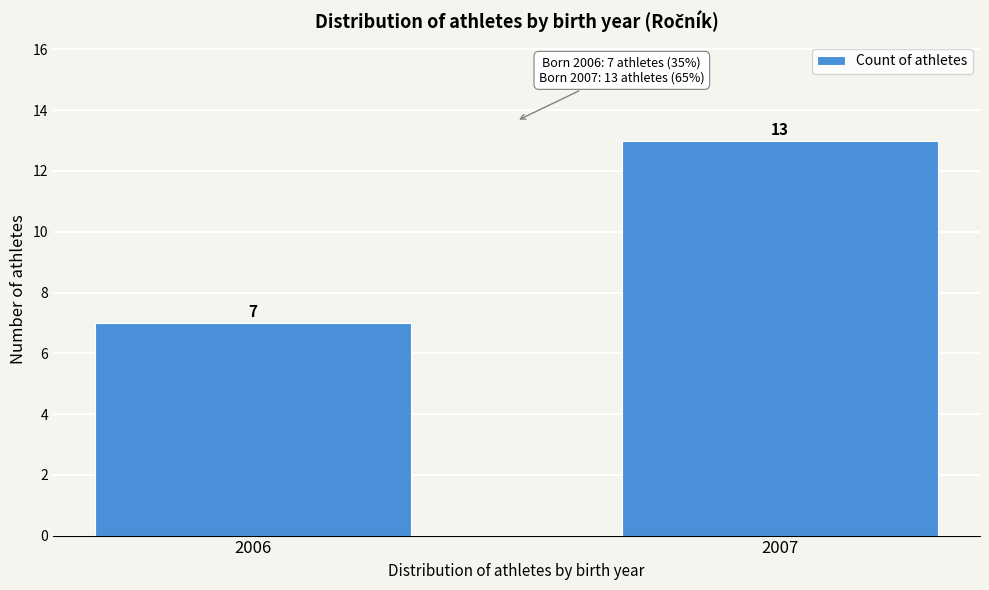

Reading left to right, what are all the values shown in this chart?

2006=7	2007=13